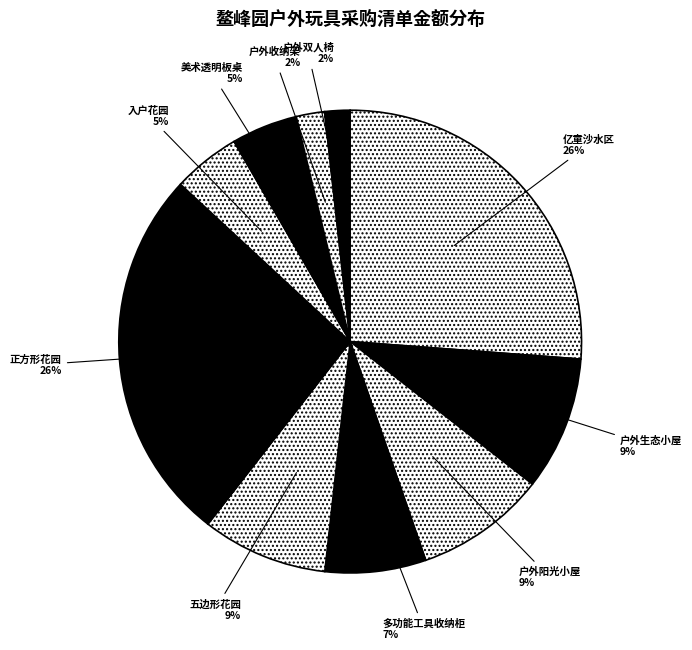

To the nearest percent, what is the average slice percentage?

10%